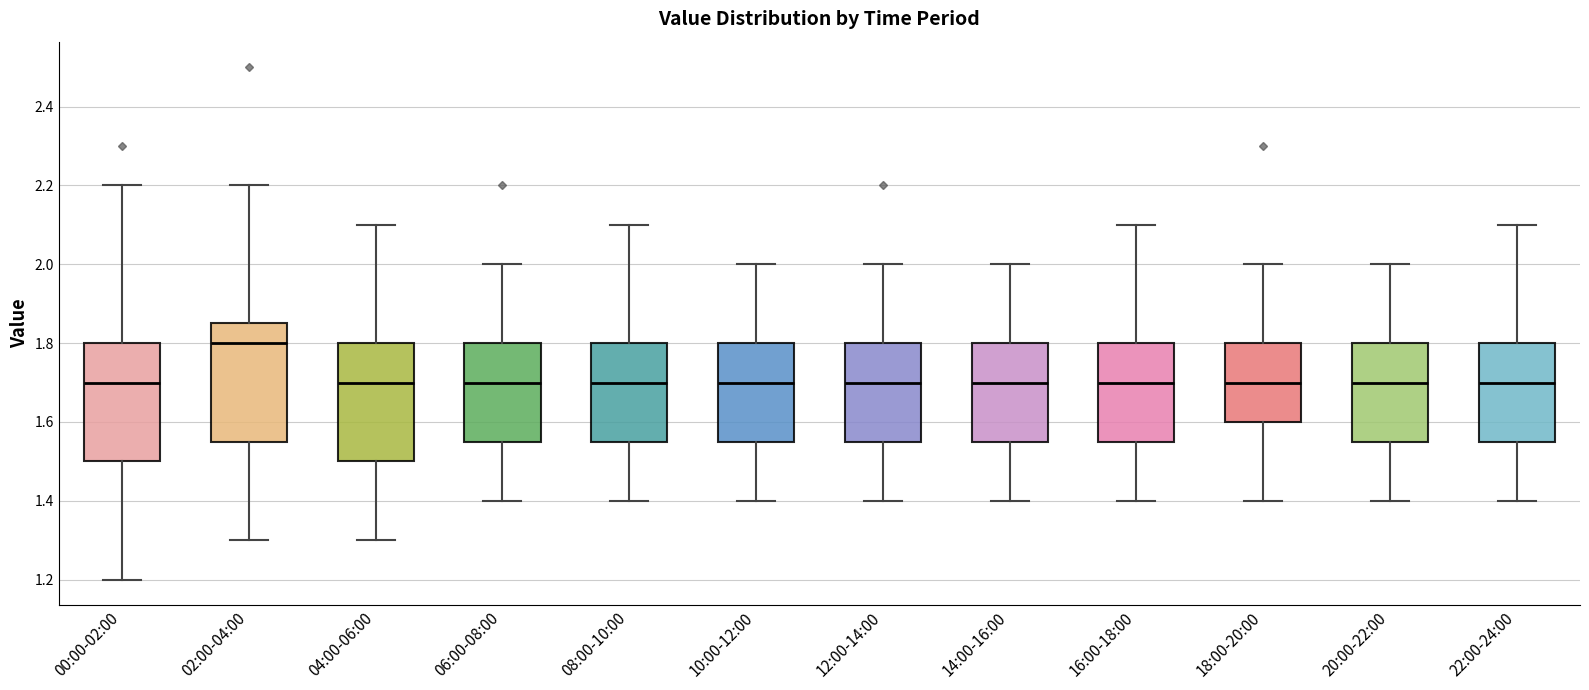

Reading left to right, read every box against the y-axis: the position of its median line, the range the box covers, and the ends of its whiskers. The values are not printed on the chart, so give them approximately, as read against the axis.

00:00-02:00: median 1.70, box 1.50 to 1.80, whiskers 1.20 to 2.20
02:00-04:00: median 1.80, box 1.56 to 1.86, whiskers 1.30 to 2.20
04:00-06:00: median 1.70, box 1.50 to 1.80, whiskers 1.30 to 2.10
06:00-08:00: median 1.70, box 1.56 to 1.80, whiskers 1.40 to 2.00
08:00-10:00: median 1.70, box 1.56 to 1.80, whiskers 1.40 to 2.10
10:00-12:00: median 1.70, box 1.56 to 1.80, whiskers 1.40 to 2.00
12:00-14:00: median 1.70, box 1.56 to 1.80, whiskers 1.40 to 2.00
14:00-16:00: median 1.70, box 1.56 to 1.80, whiskers 1.40 to 2.00
16:00-18:00: median 1.70, box 1.56 to 1.80, whiskers 1.40 to 2.10
18:00-20:00: median 1.70, box 1.60 to 1.80, whiskers 1.40 to 2.00
20:00-22:00: median 1.70, box 1.56 to 1.80, whiskers 1.40 to 2.00
22:00-24:00: median 1.70, box 1.56 to 1.80, whiskers 1.40 to 2.10